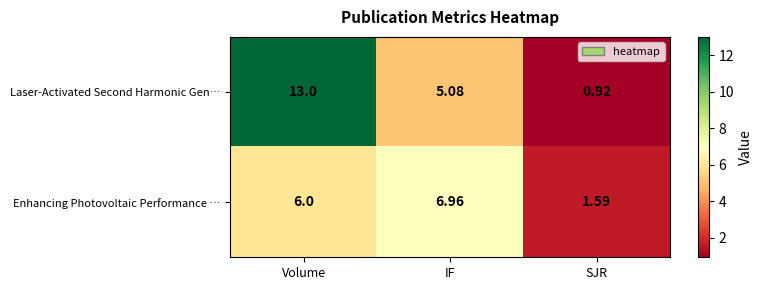

At how many categories does at least one series exceed 11?

1